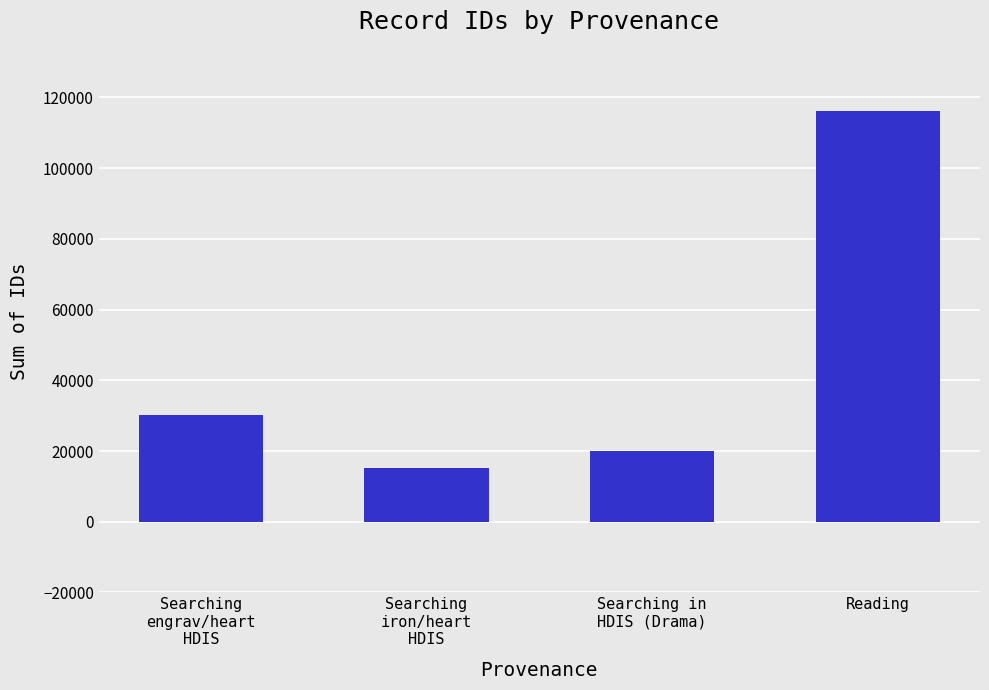

Reading right to left, transcribe all the data shown in this chart.

Reading=116057	Searching in
HDIS (Drama)=19873	Searching
iron/heart
HDIS=15103	Searching
engrav/heart
HDIS=30157